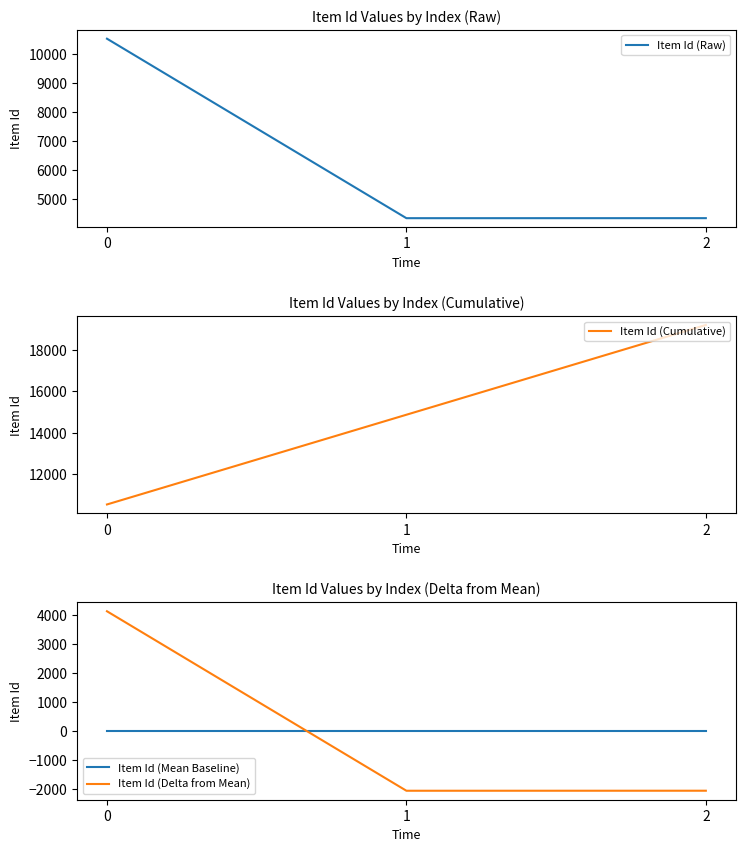

How many values in the Item Id (Cumulative) series are below 14868?

1